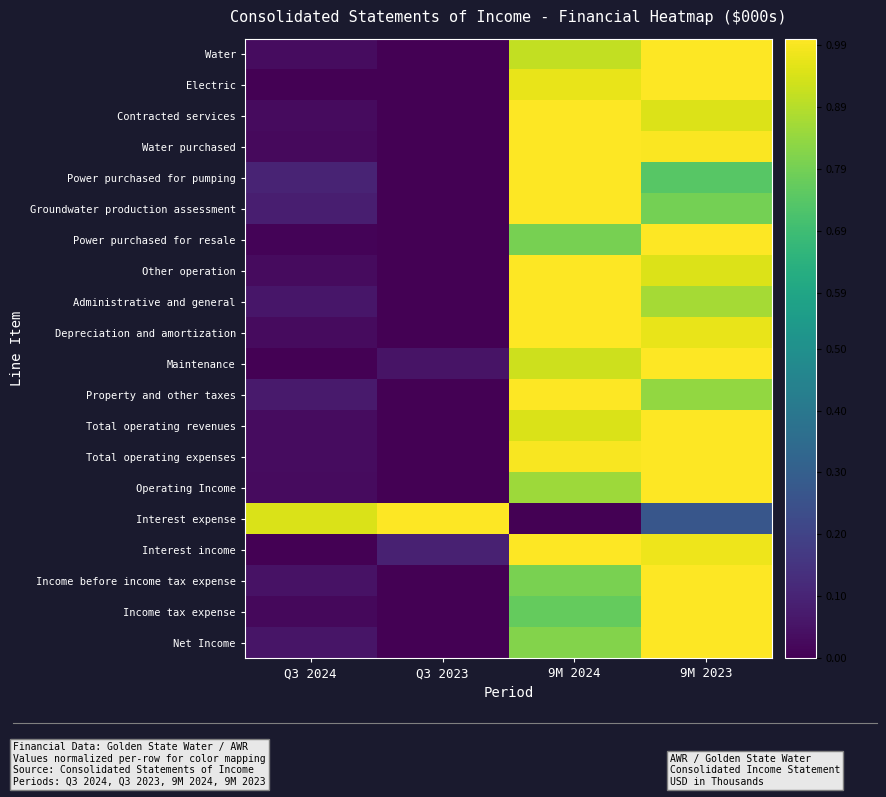

Between 9M 2024 and 9M 2023, which series saw the biggest shift?

Interest expense